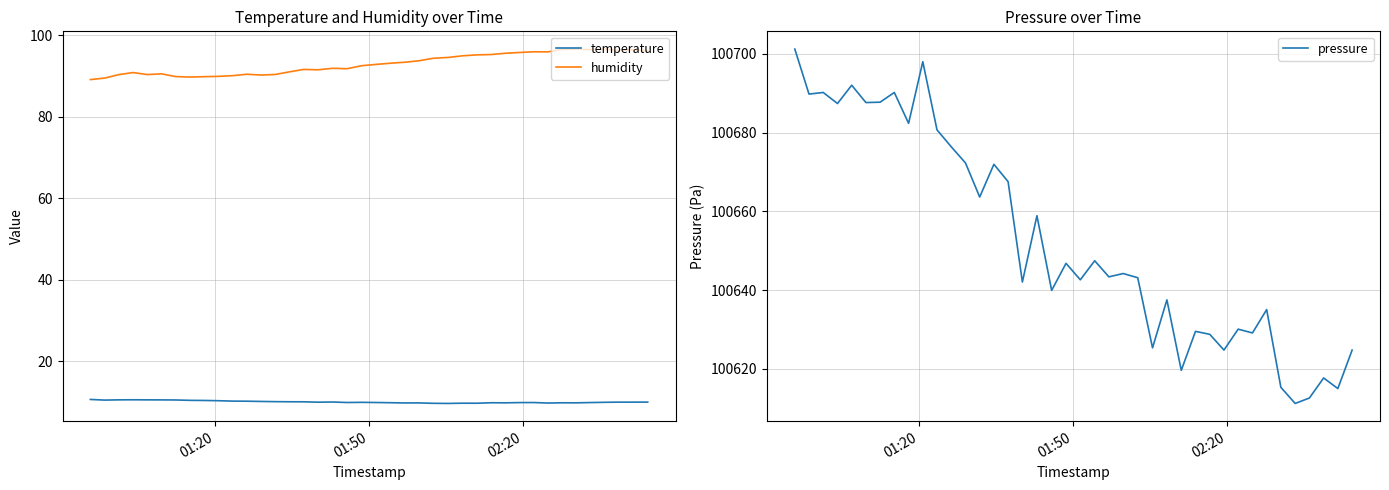

Is this an area chart (filled region under the line)?

No